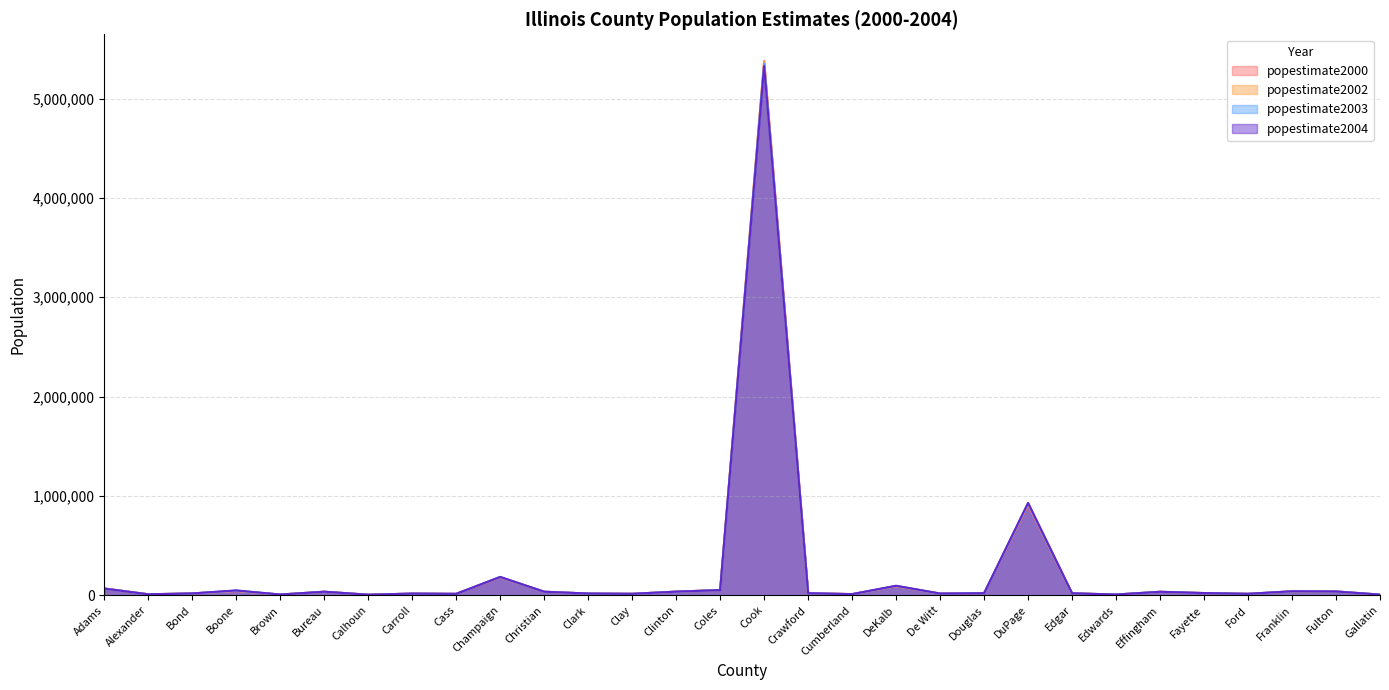

How many data points in popestimate2004 are less than 19979?

15